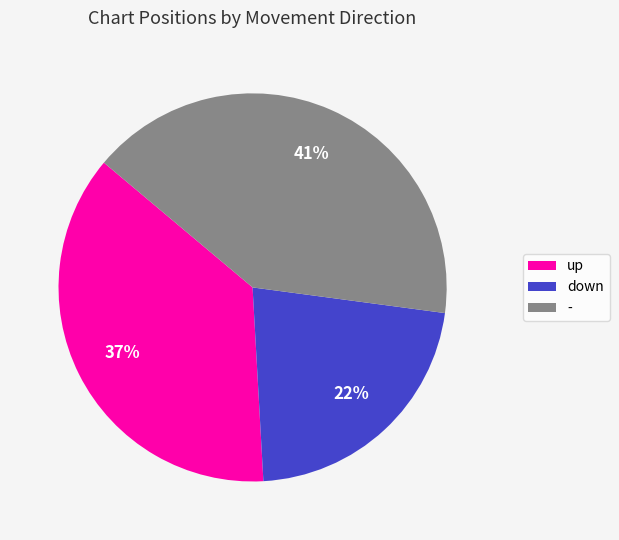

How many segments does this pie chart have?

3